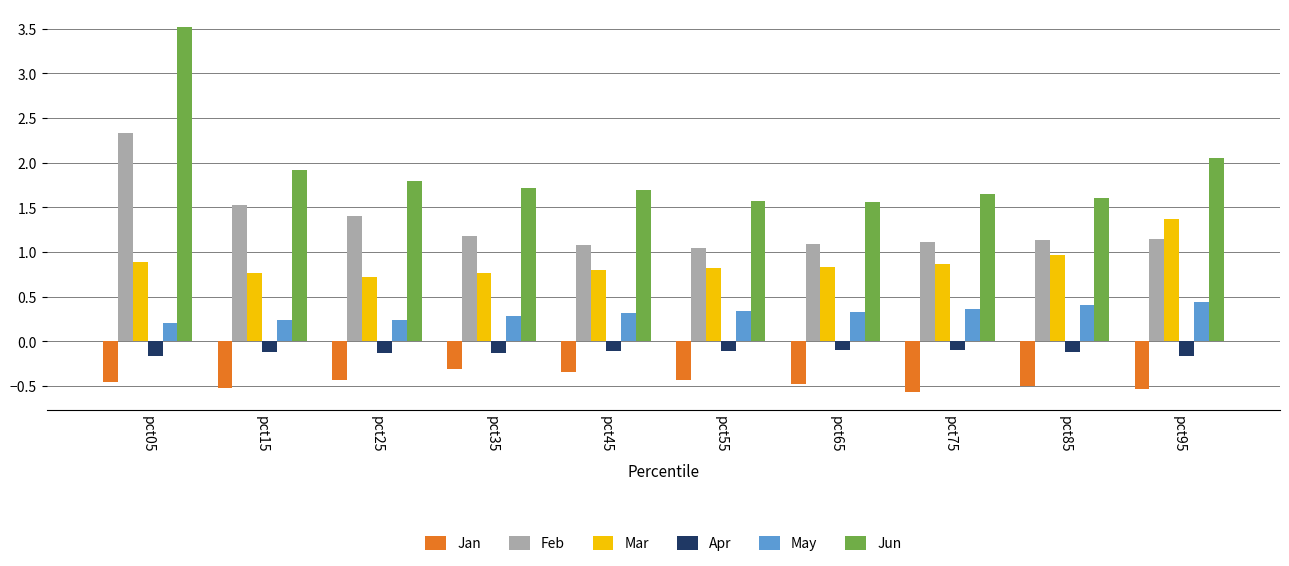

Is it true that Jun equals 0.9 at pct75?

False